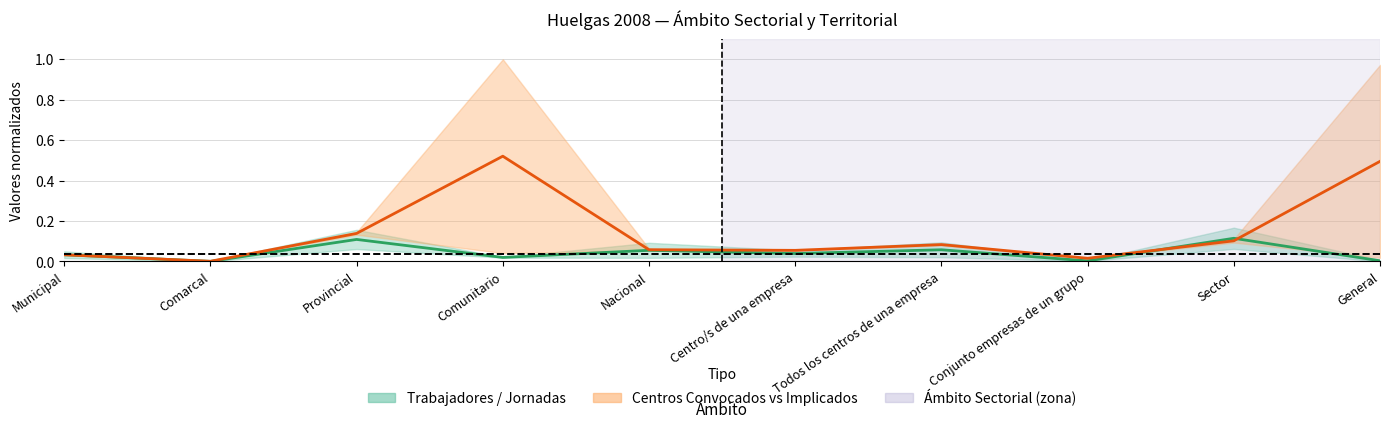

What is the difference between the second highest and second lowest values in the Trabajadores Participantes (centro) series?

0.1